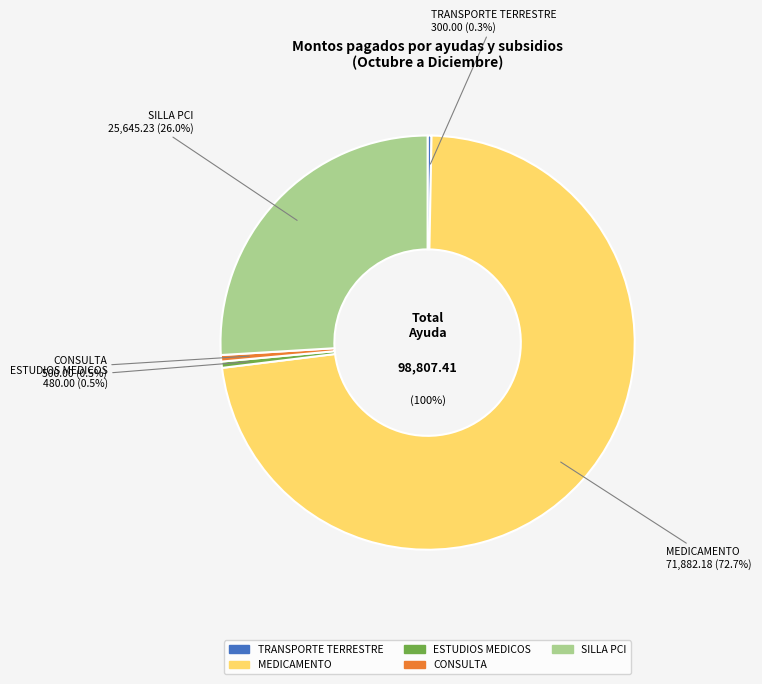

True or false: TRANSPORTE TERRESTRE accounts for 13% of the total.

False